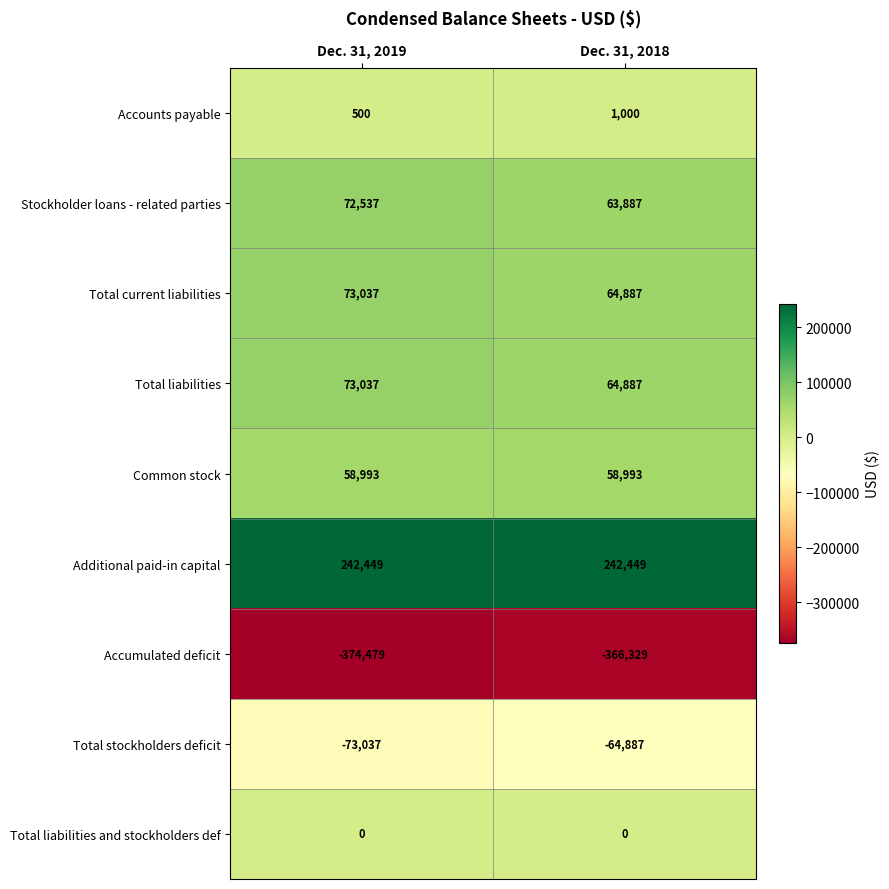

What is the total value across all series at Dec. 31, 2018?

64887